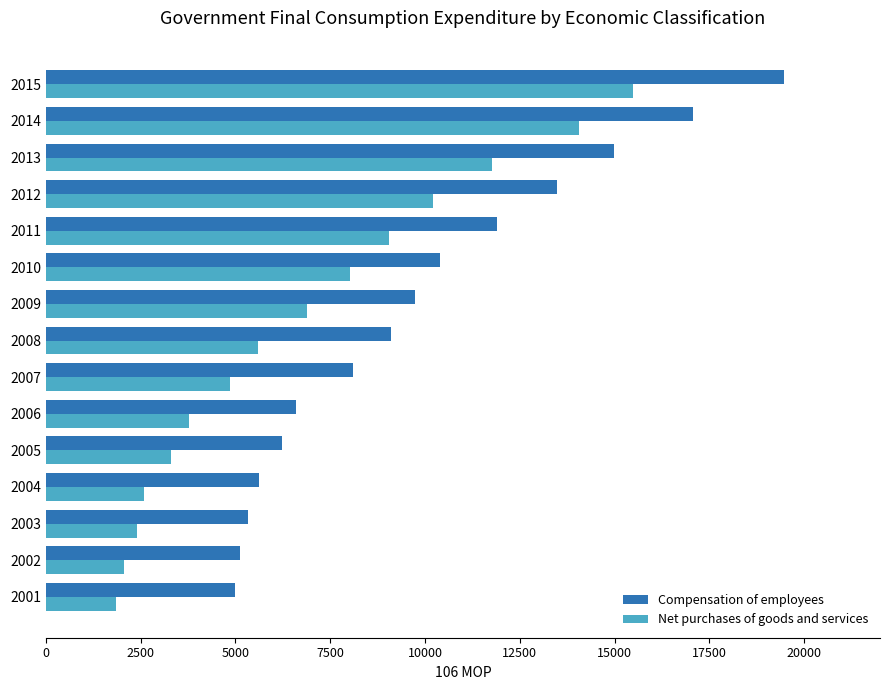

How many distinct data groups are displayed?

2